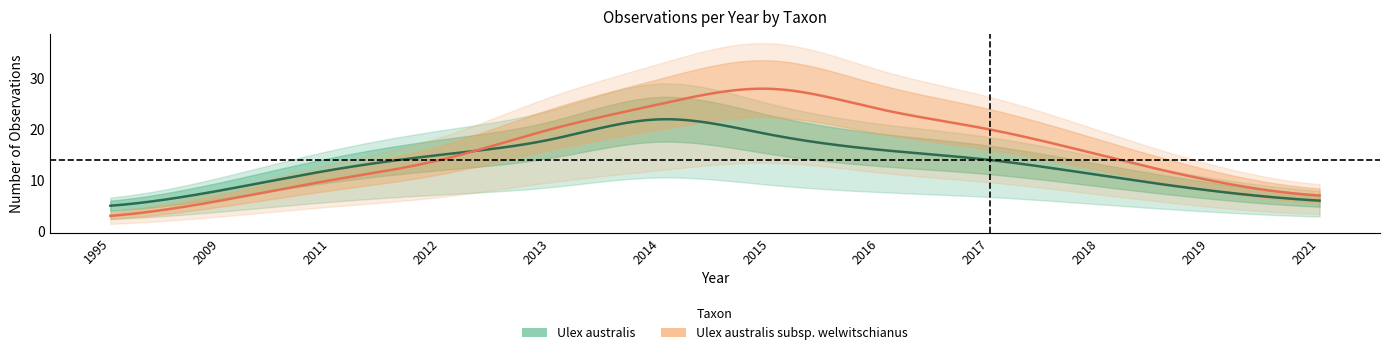

At which category does Ulex australis reach its first local peak?

2014